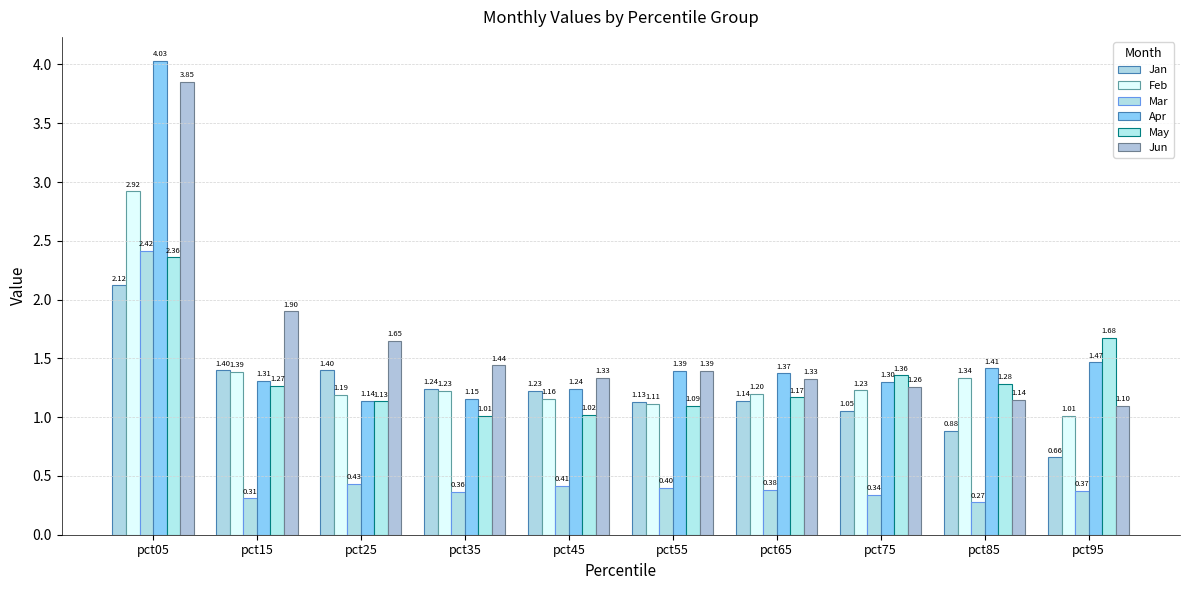

What is the approximate value of Jun at pct35?

1.4